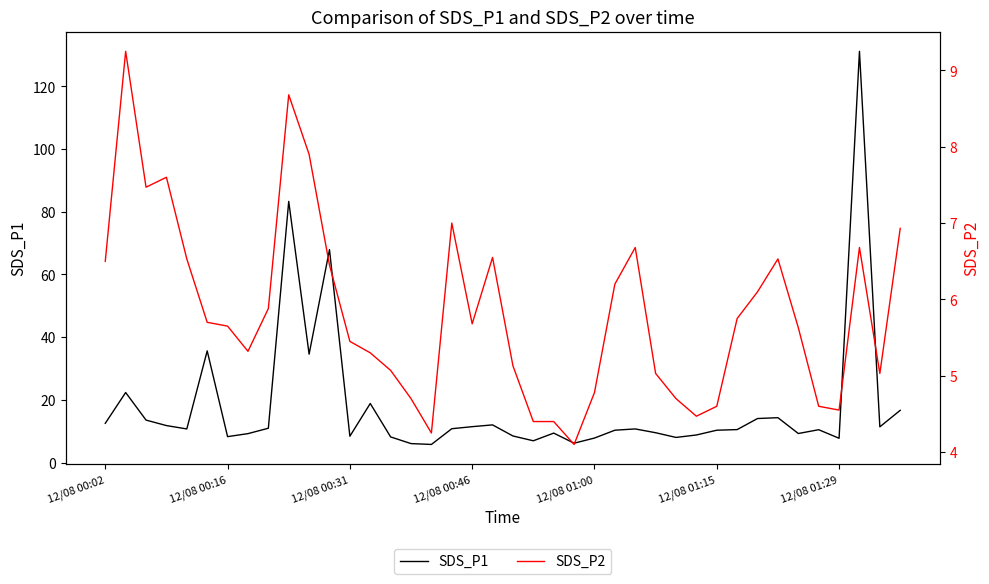

What is the difference between the maximum and minimum values in the SDS_P1 series?

125.4